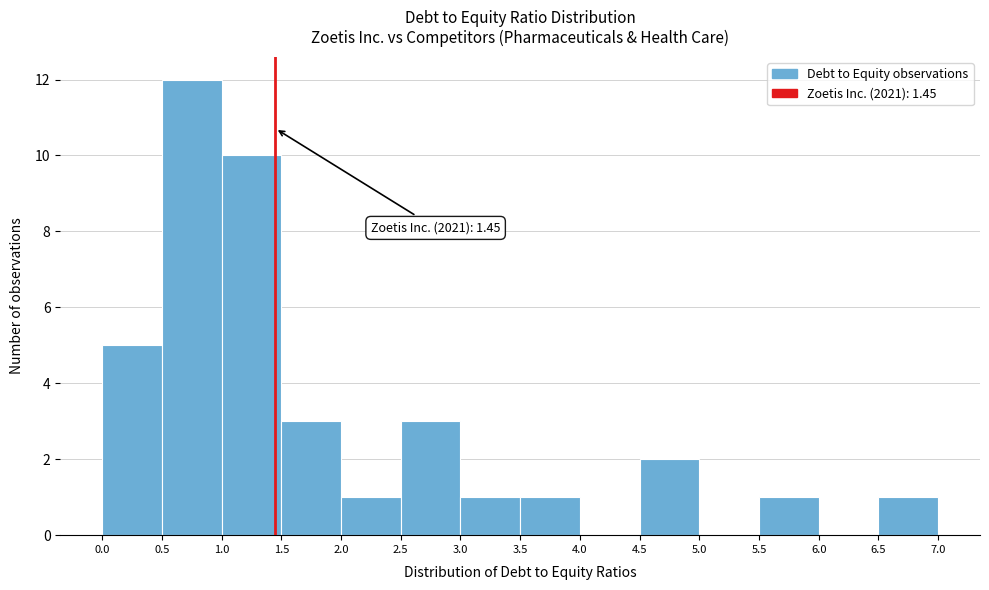

Over which range of the x-axis is the bar tallest?

0.5 to 1.0